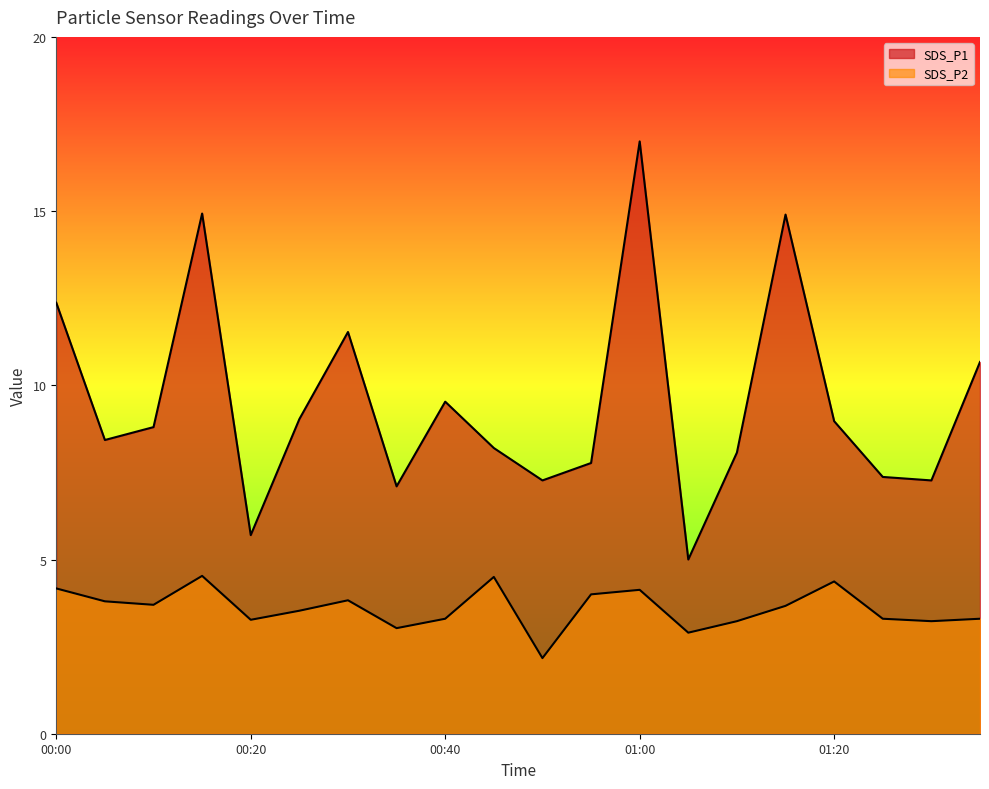

How many lines are shown in the chart?

2